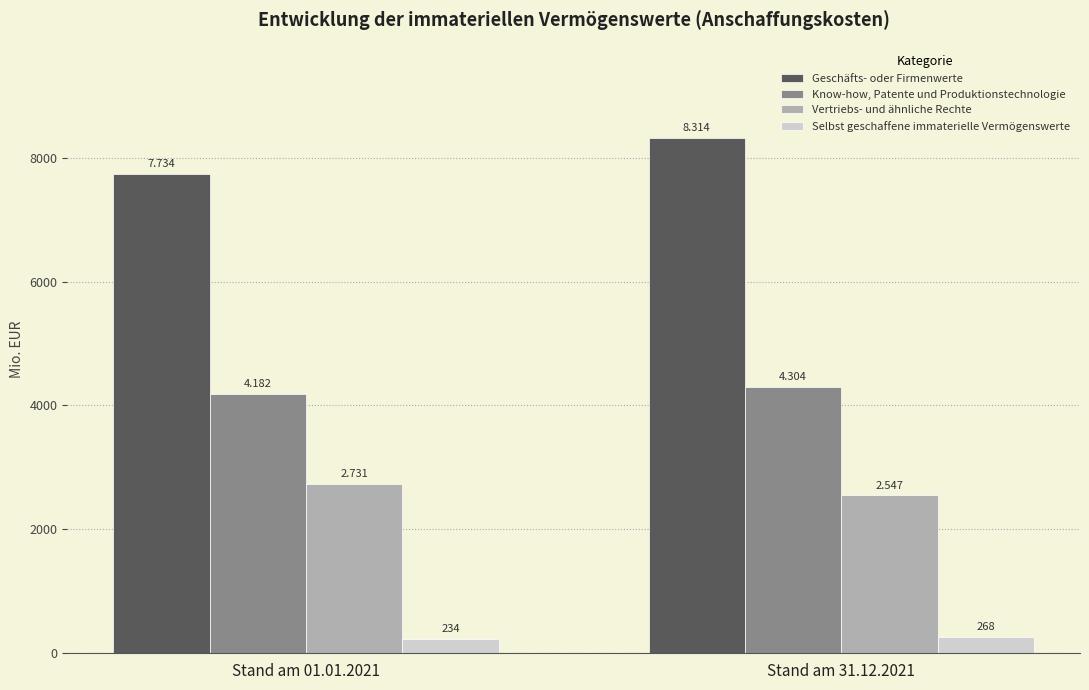

What is the label of the 2nd bar from the right?

Stand am 01.01.2021